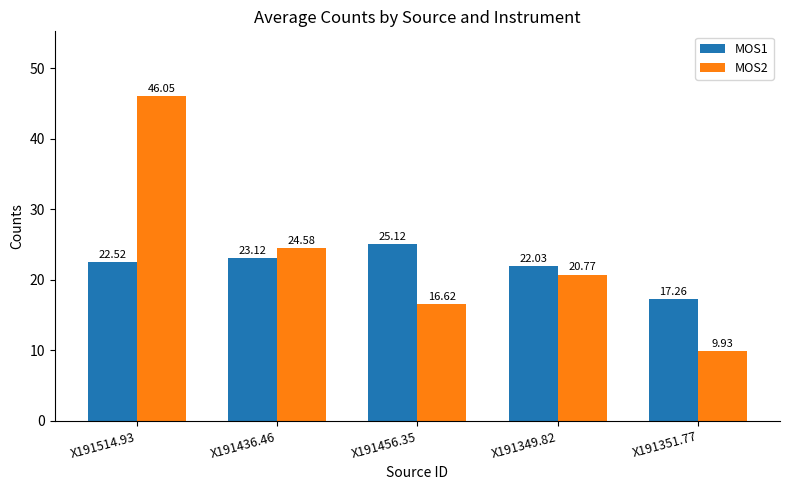

Which series has the largest total across all categories?

MOS2